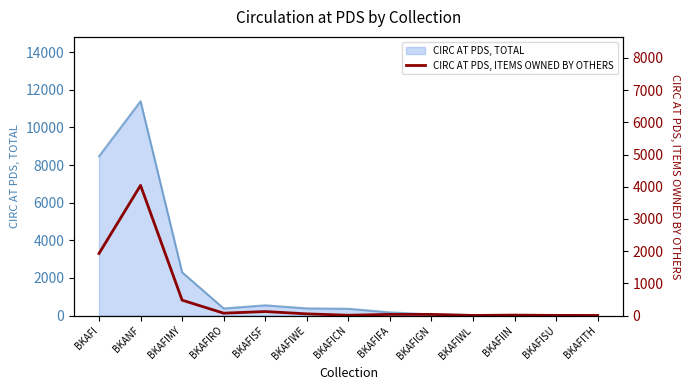

What is the value of the 12th point from the left?

9